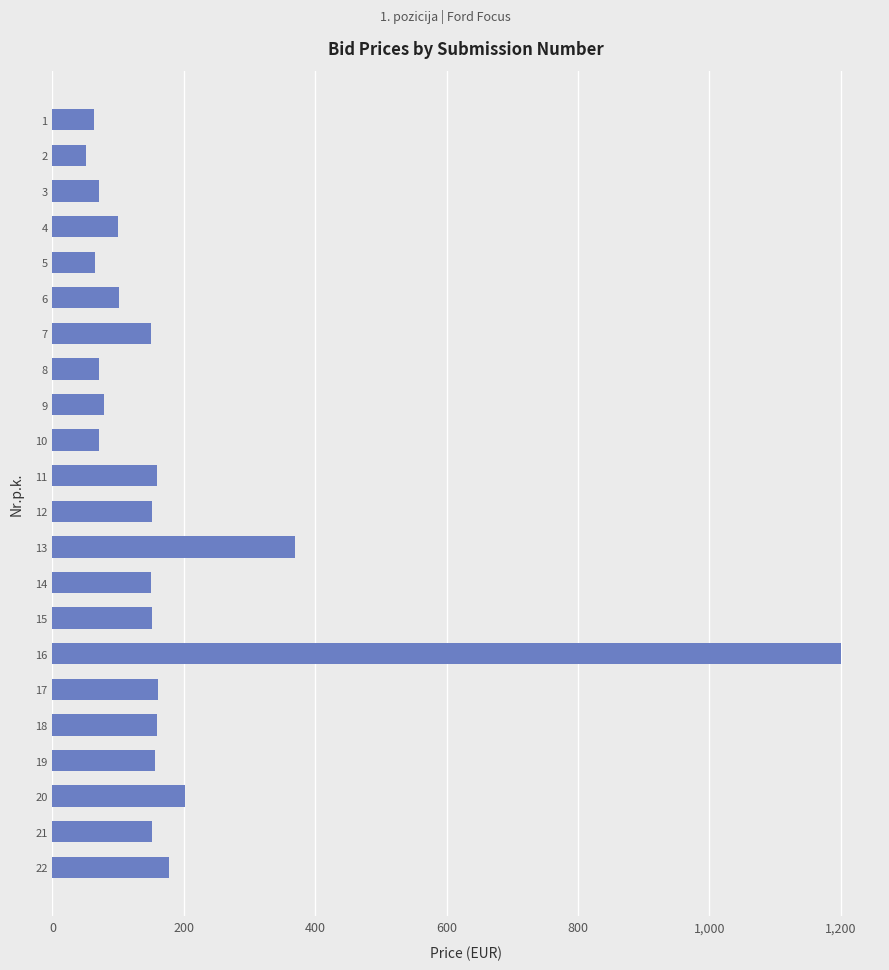

Between 6 and 21, which is larger?

21